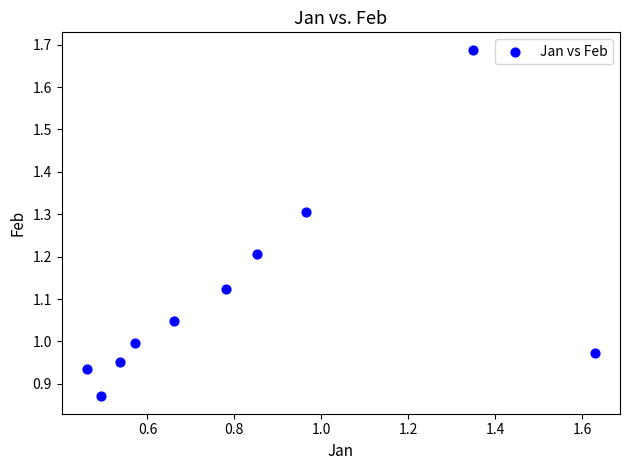

What is the range of X values (max minus min)?

1.2